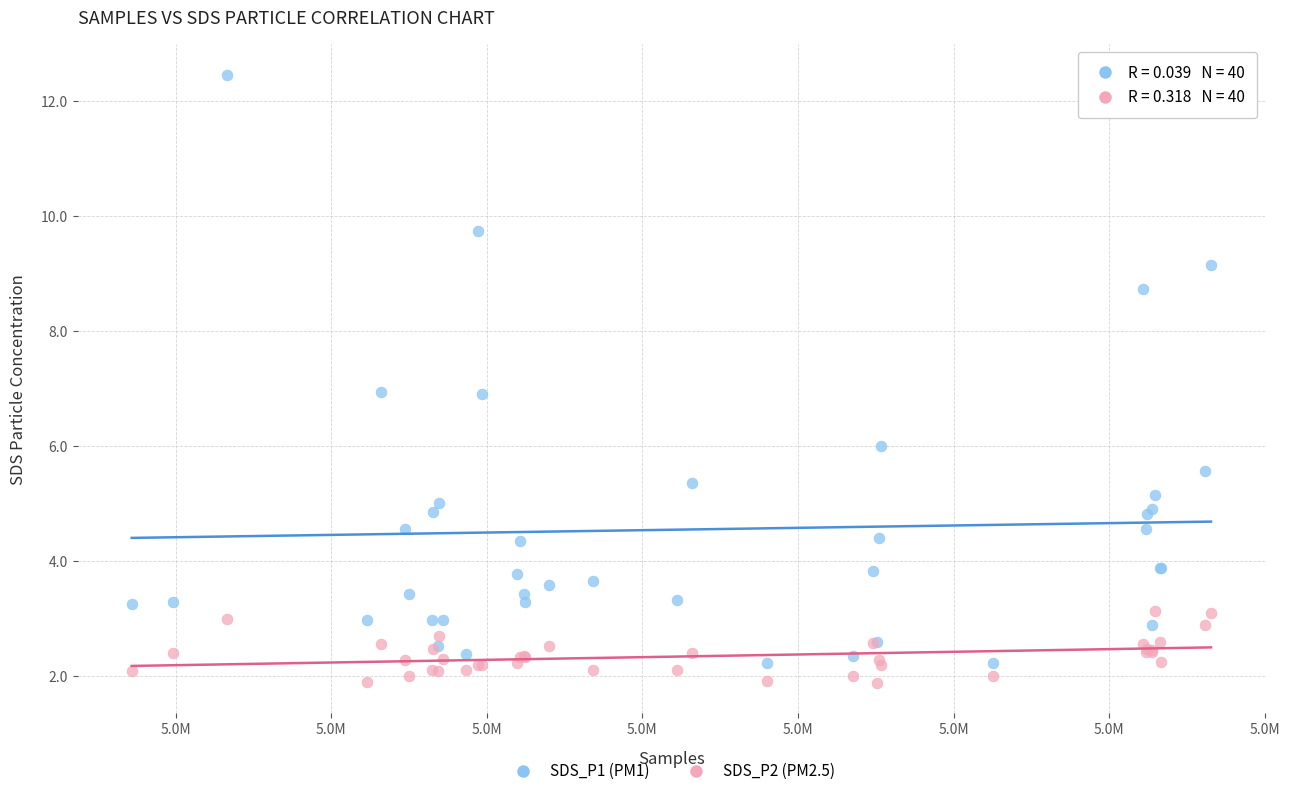

Which series has the widest spread of Y values?

SDS_P1 (PM1)